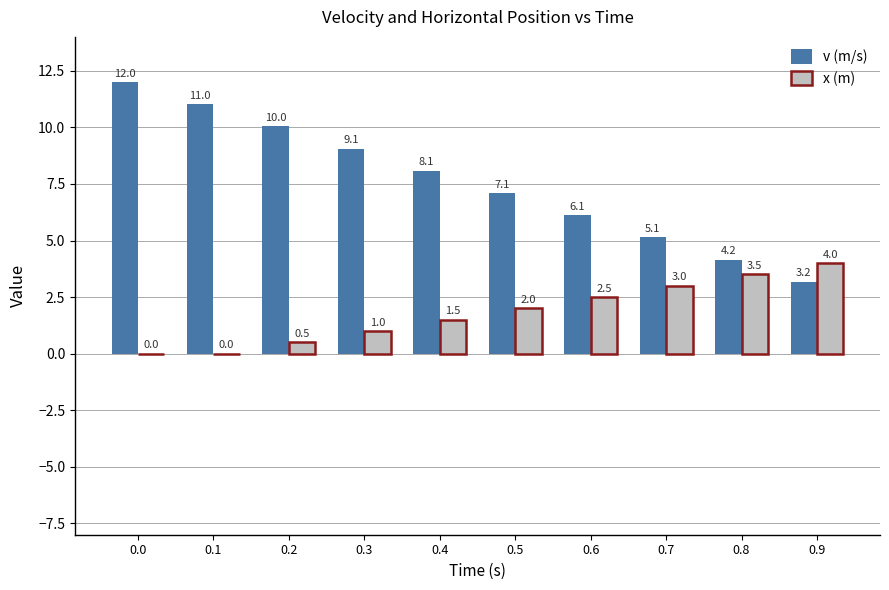

The v (m/s) series shows 2.5 at 0.7. True or false?

False